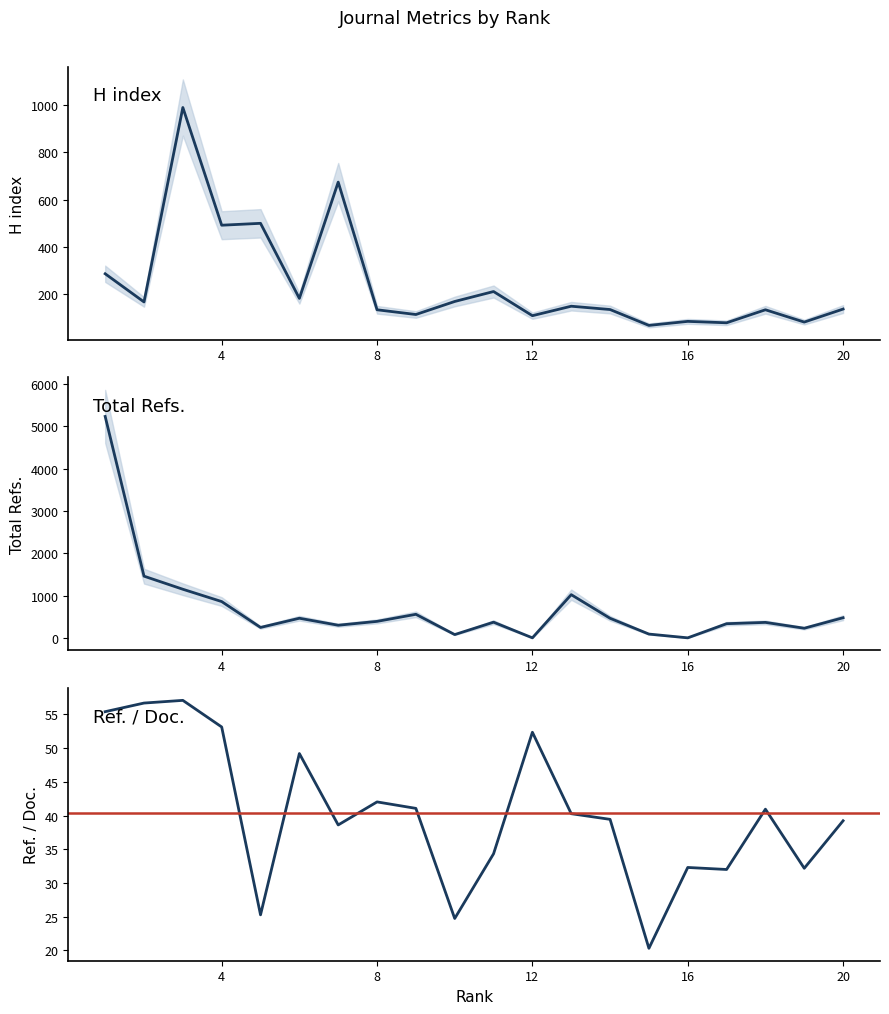

Does the chart display data point markers on the line(s)?

No